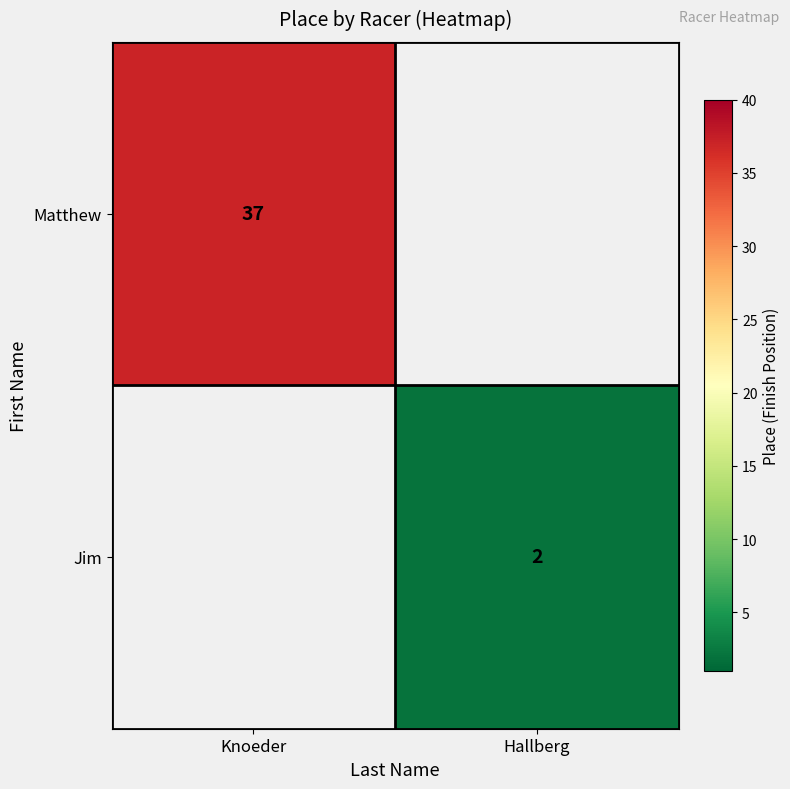

Count the number of data series in this chart.

2